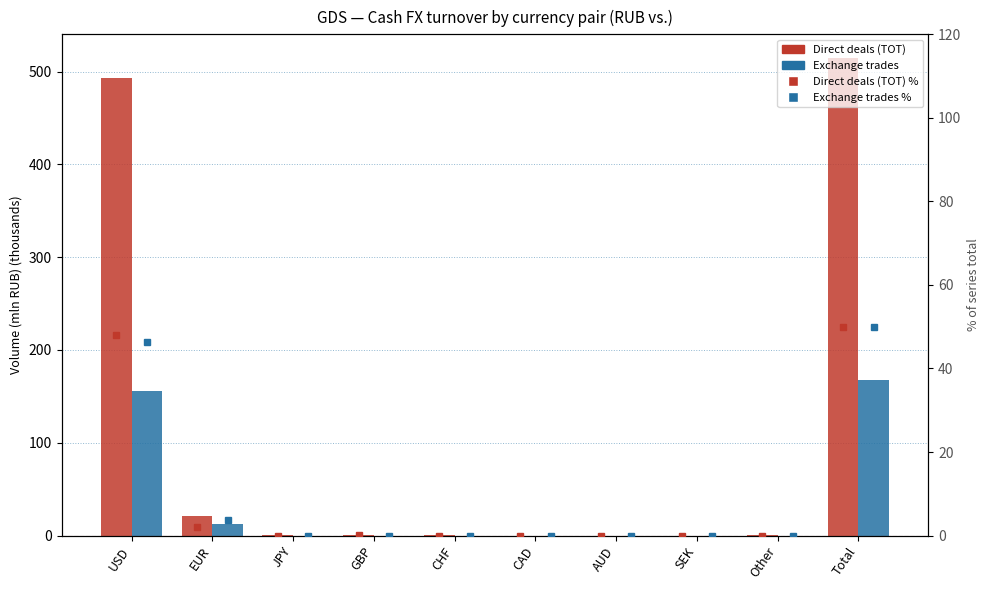

What is the difference between the highest and lowest values at Other?

0.1